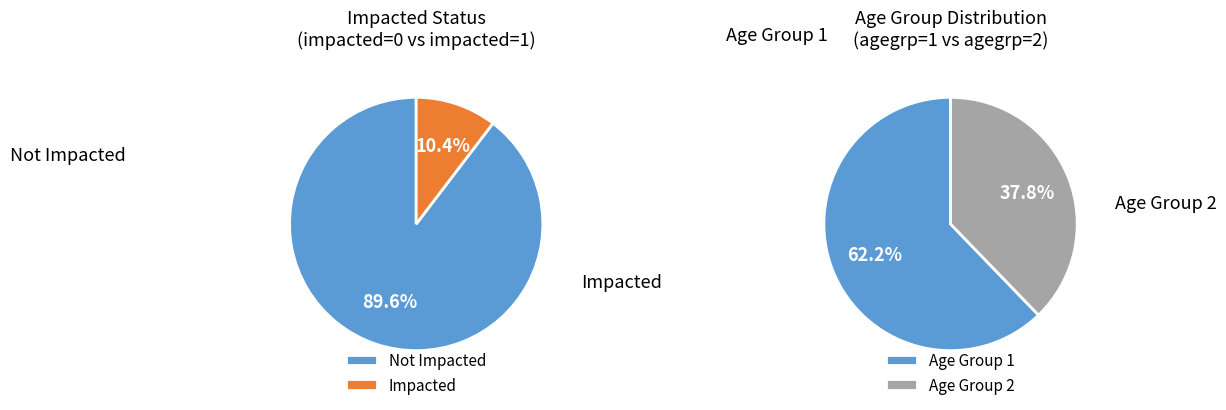

How many slices are in this pie chart?

2